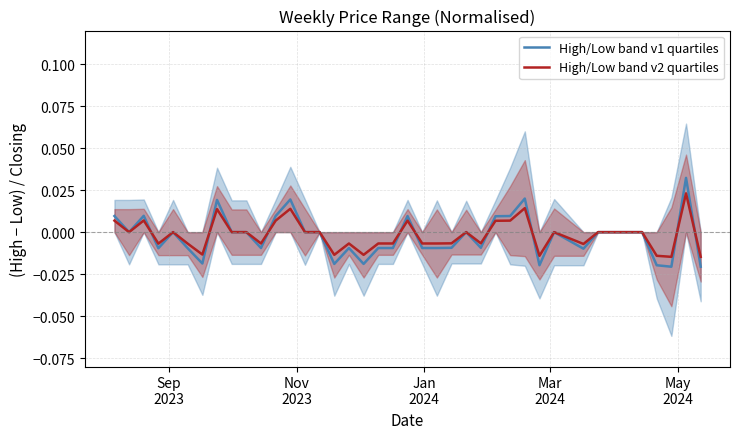

How many categories are shown in the chart?

40